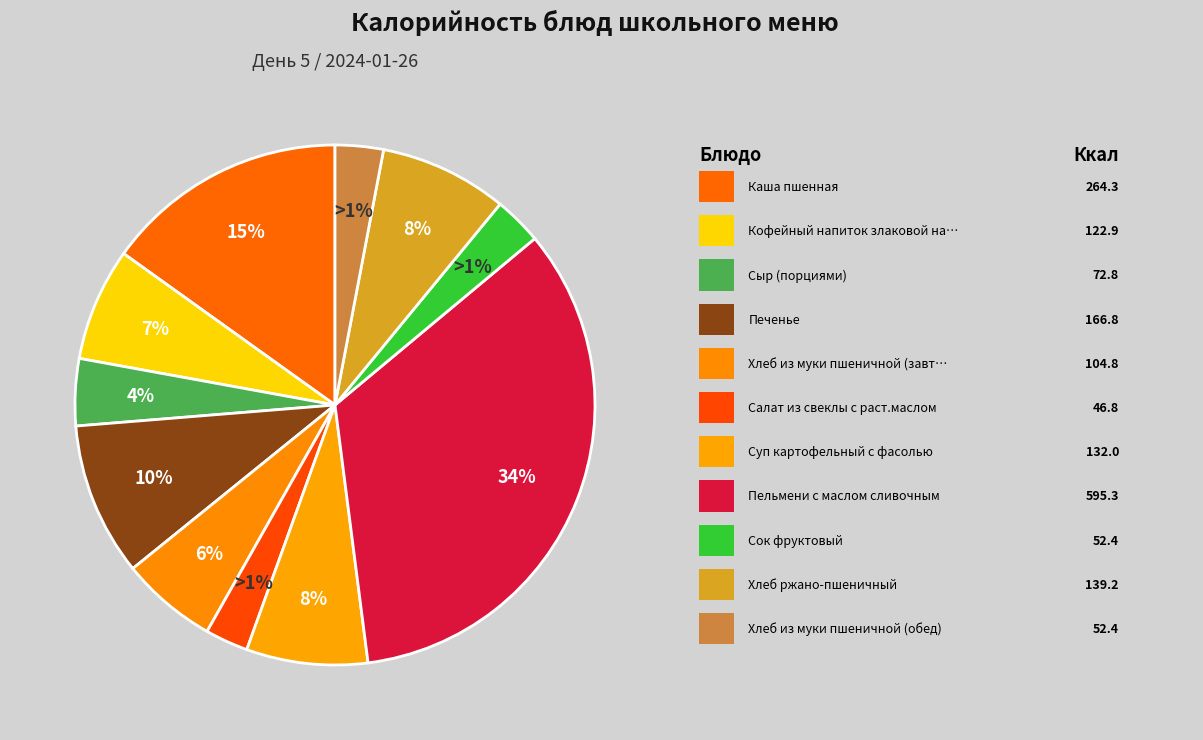

What percentage is the Хлеб из муки пшеничной (завтрак) slice, to the nearest percent?

6%